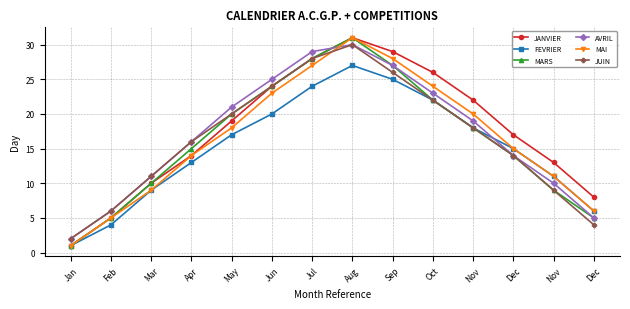

Does the chart have visible grid lines?

Yes